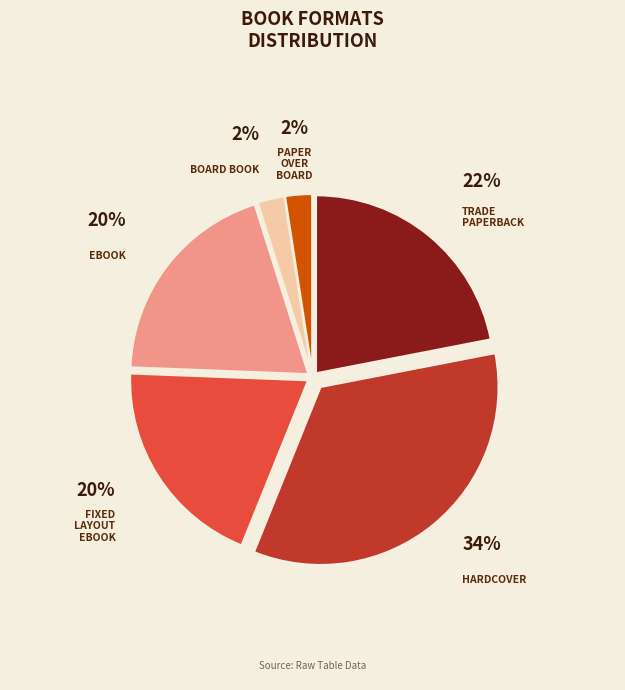

Is there a majority slice in this chart?

No